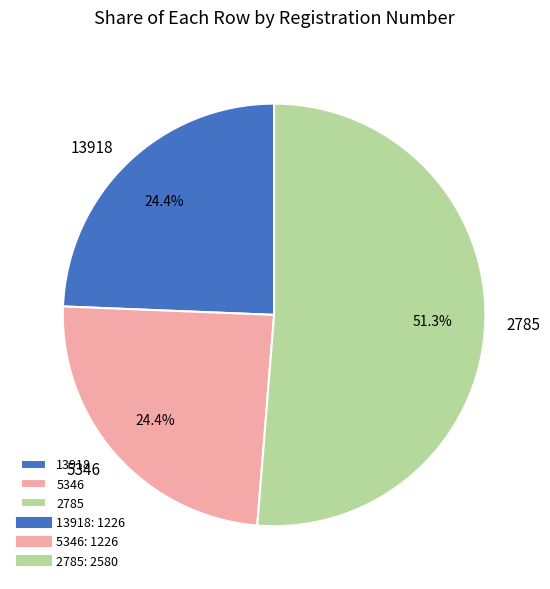

Which category has the biggest portion of the pie?

2785